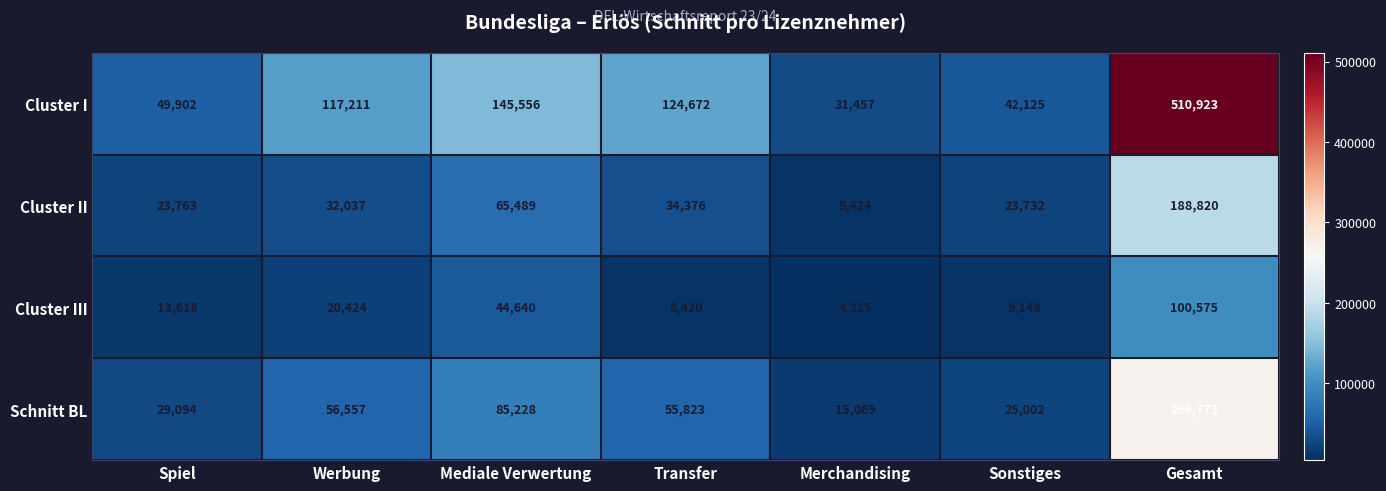

How many data points does each series have?

7